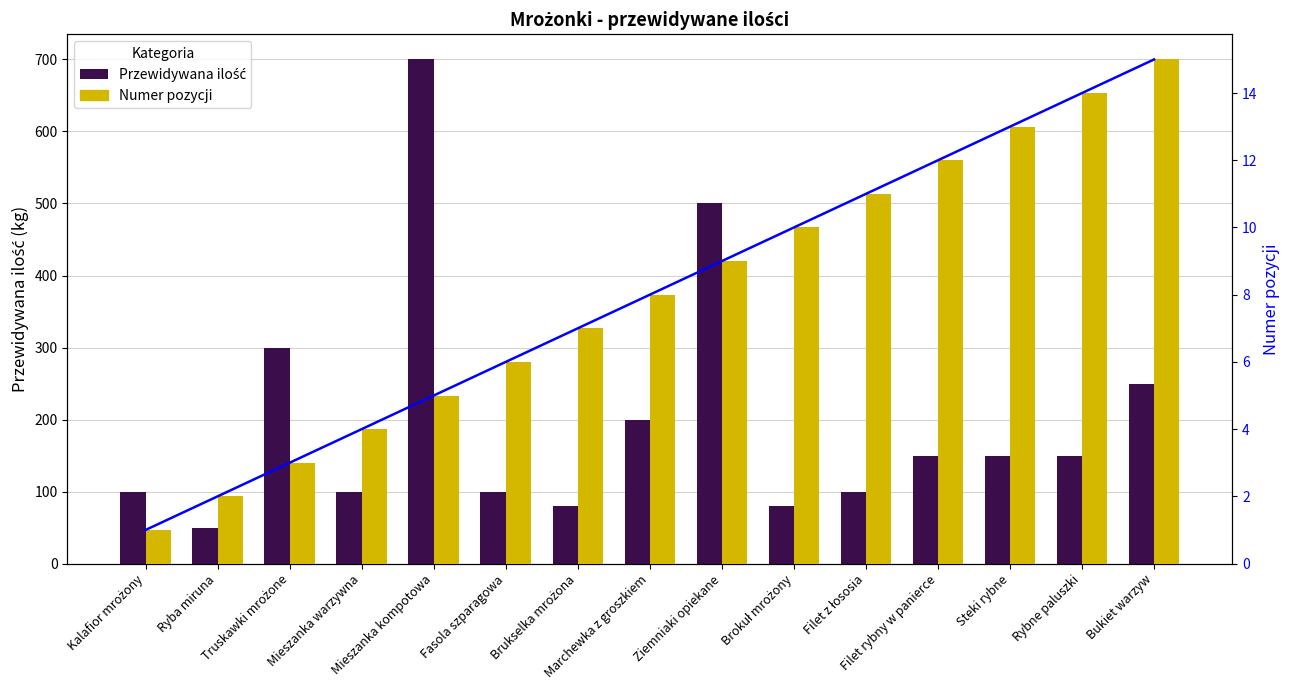

The value of Numer pozycji at Brokuł mrożony is 10. True or false?

True